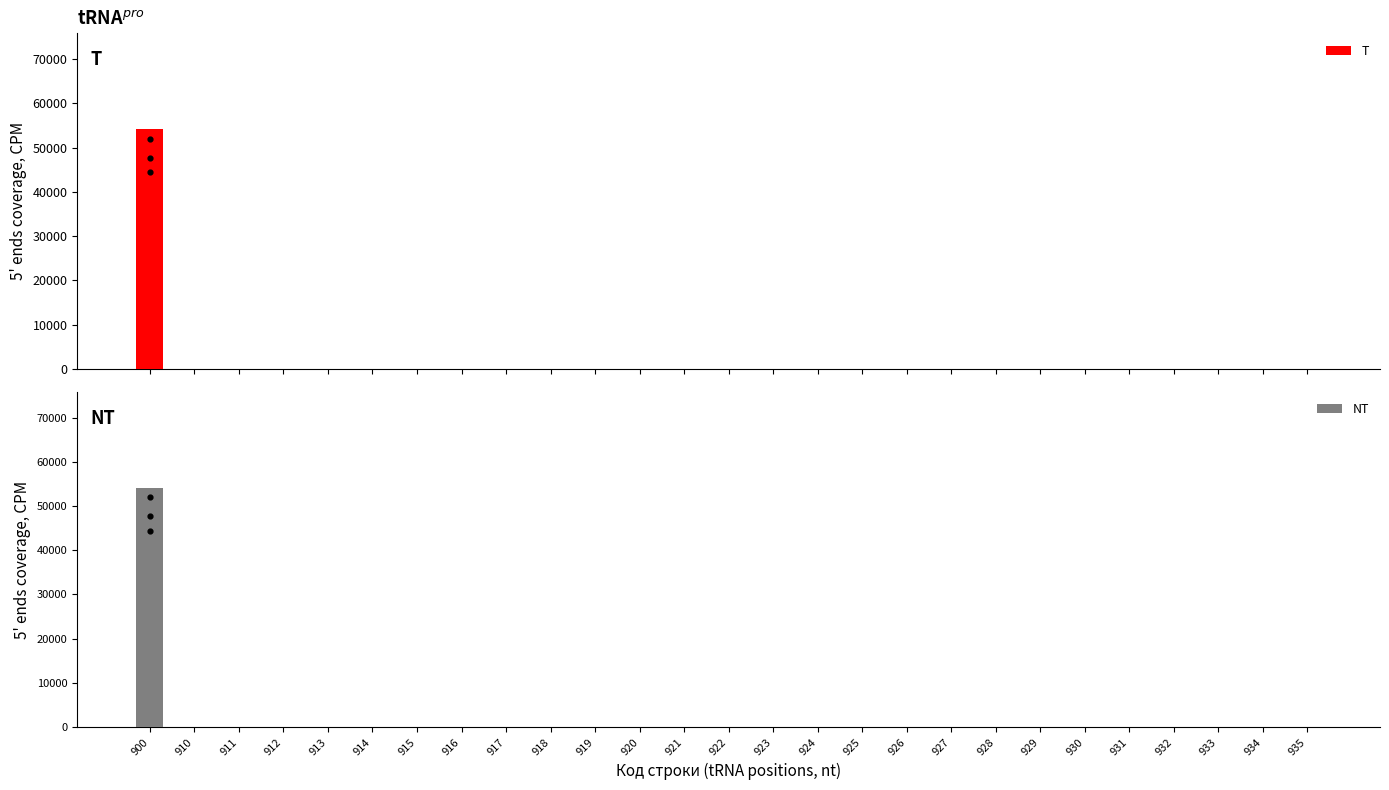

Which series reaches the maximum Y coordinate?

T